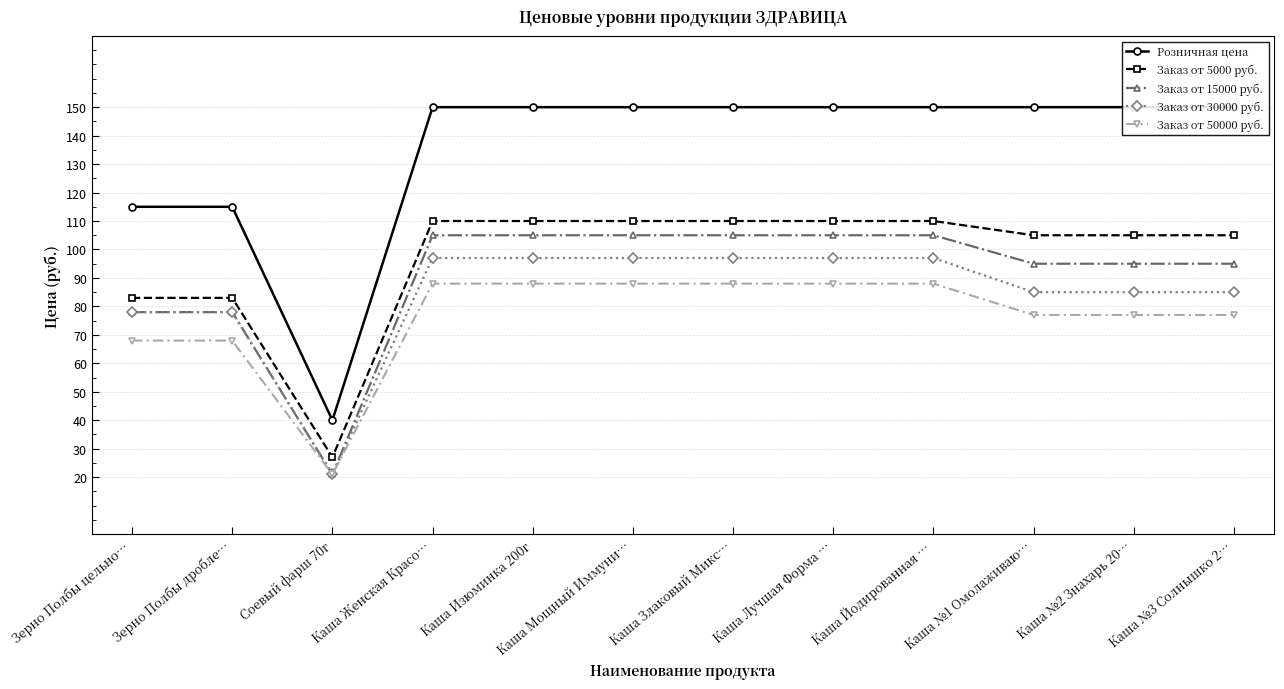

True or false: Заказ от 5000 руб. and Заказ от 30000 руб. cross at least once.

False